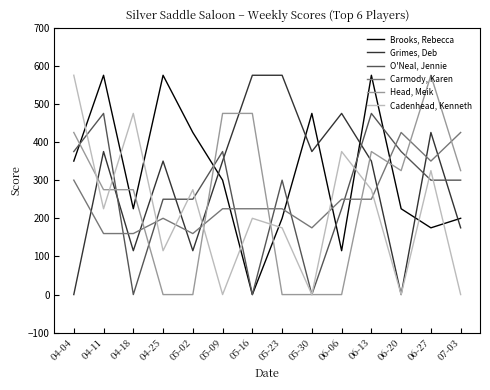

What is the highest value of the Brooks, Rebecca series?

575